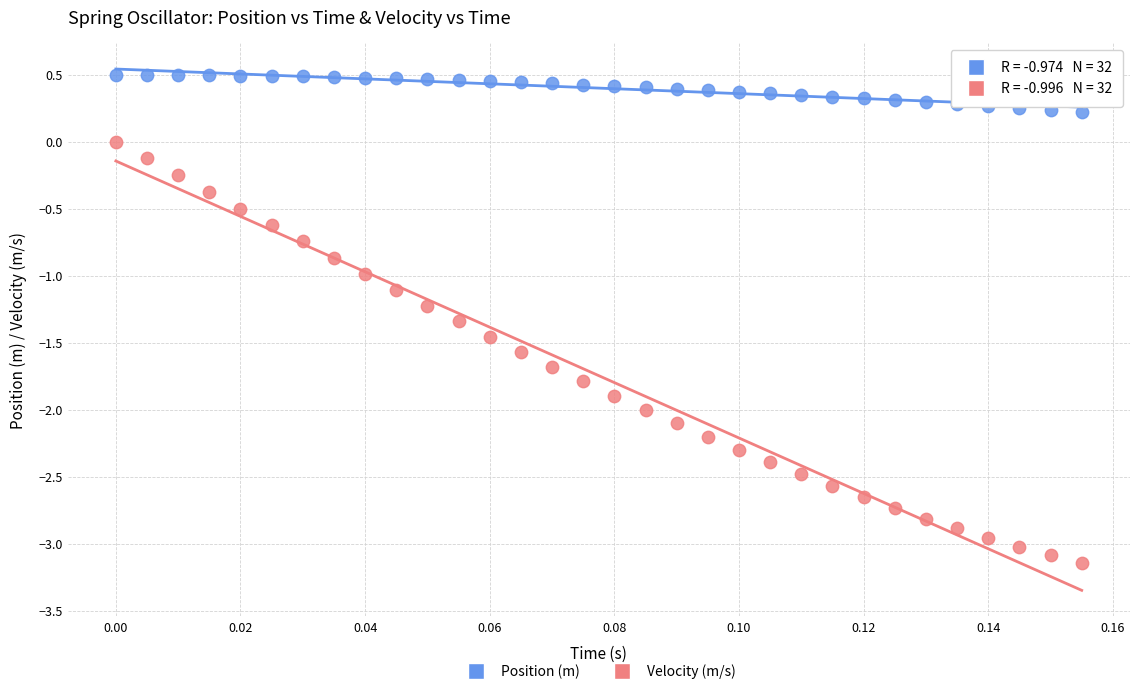

Which series reaches the minimum Y coordinate?

Velocity (m/s)